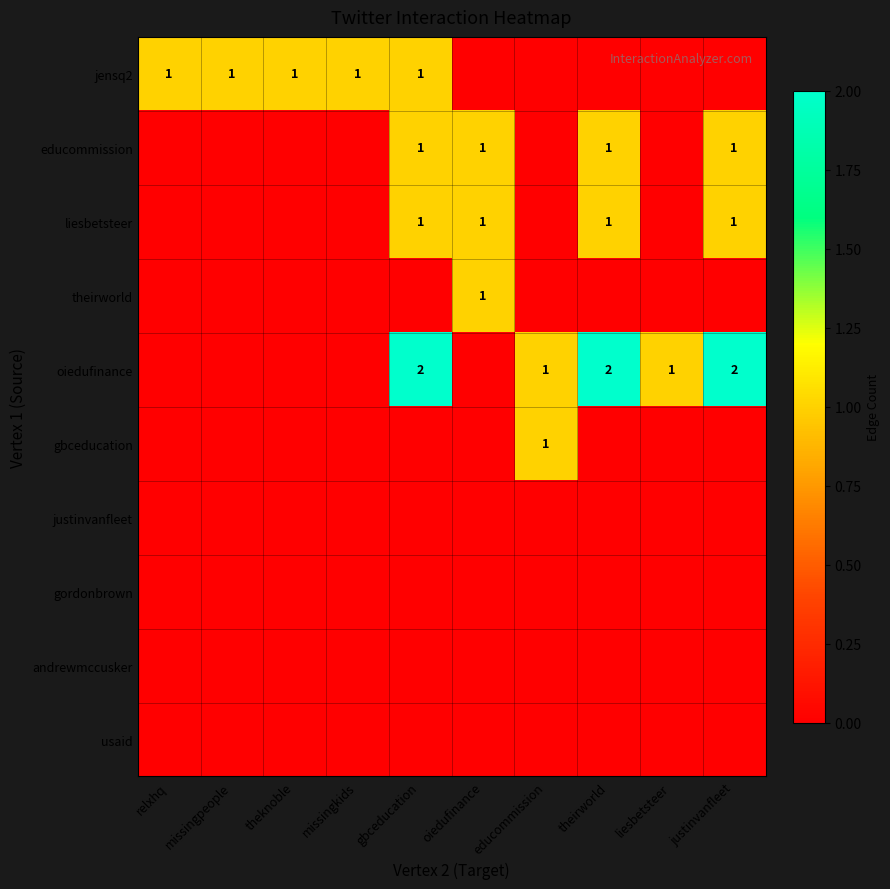

The educommission series shows 0 at gbceducation. True or false?

False